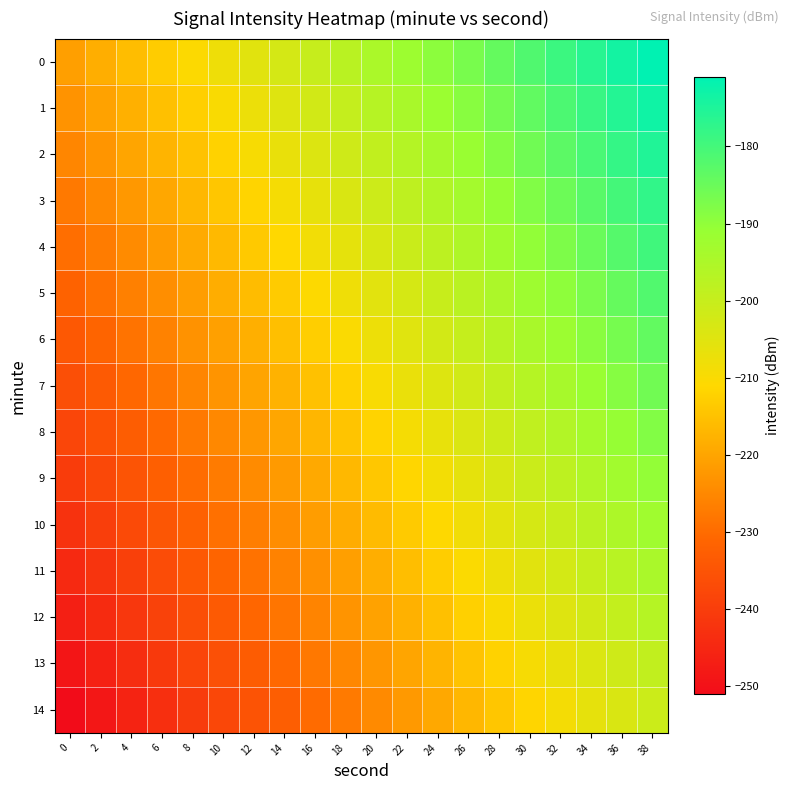

At which category does the chart reach its peak across all series?

38